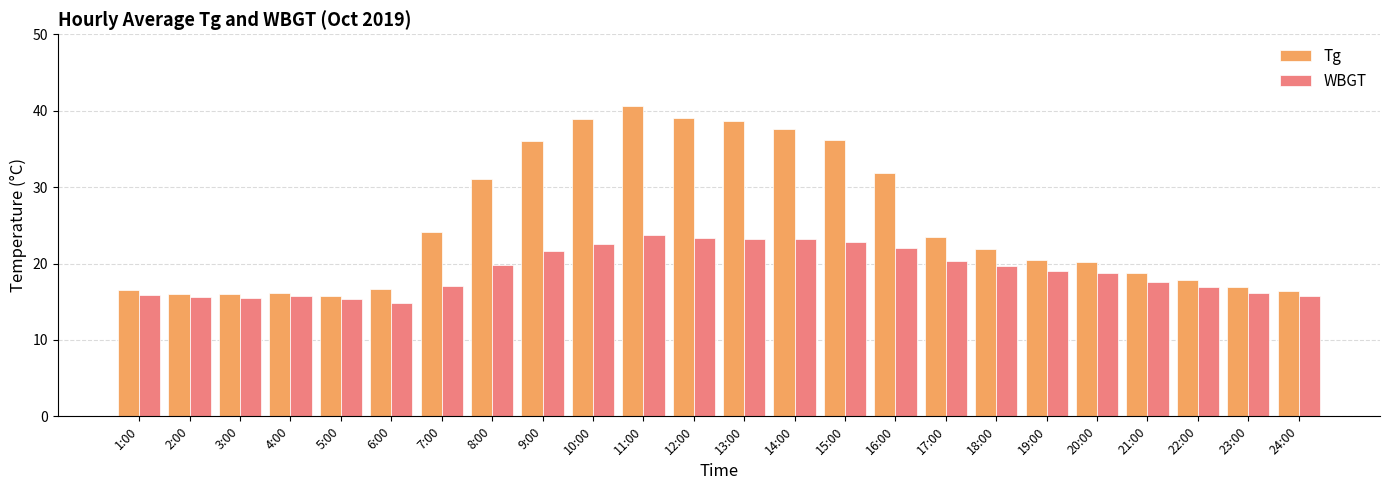

How many categories are shown in the chart?

24